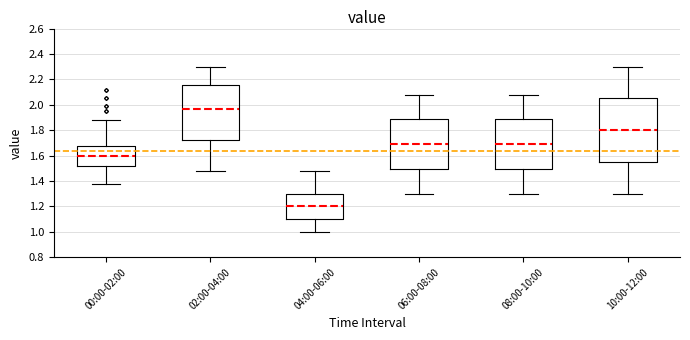

Reading left to right, transcribe this box plot: for each box, give where its median line is, the range the box spans, and where its two whiskers end, as read against the y-axis. The values are not printed on the chart, so give them approximately, as read against the axis.

00:00-02:00: median 1.60, box 1.52 to 1.68, whiskers 1.38 to 1.88
02:00-04:00: median 1.96, box 1.72 to 2.16, whiskers 1.48 to 2.30
04:00-06:00: median 1.20, box 1.10 to 1.30, whiskers 1.00 to 1.48
06:00-08:00: median 1.70, box 1.50 to 1.88, whiskers 1.30 to 2.08
08:00-10:00: median 1.70, box 1.50 to 1.88, whiskers 1.30 to 2.08
10:00-12:00: median 1.80, box 1.56 to 2.06, whiskers 1.30 to 2.30